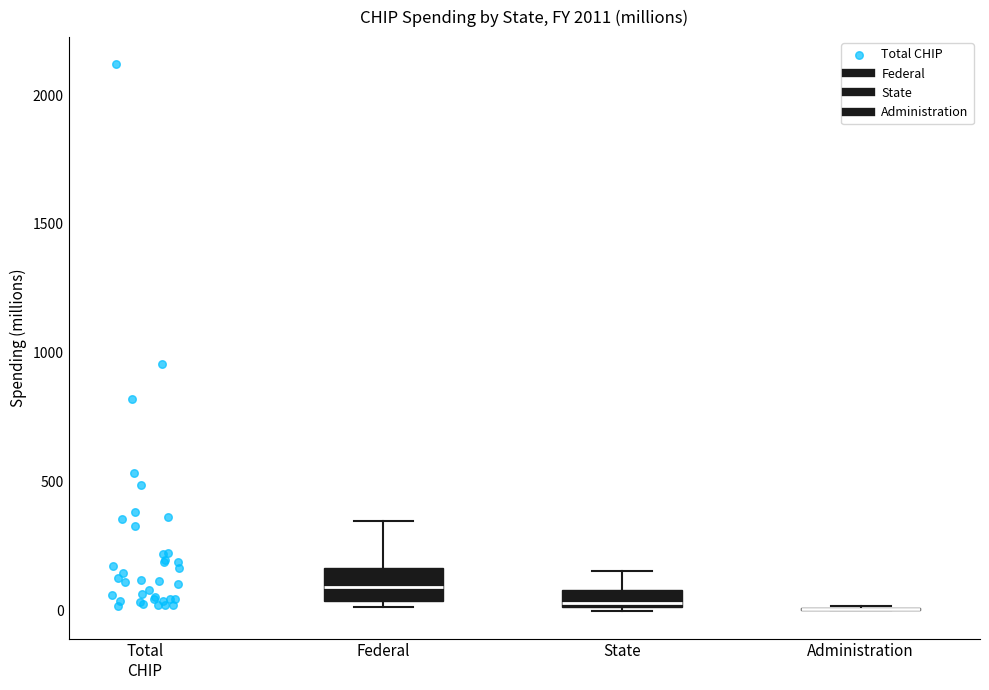

Where is the lower edge of the box for State on the y-axis? The values are not printed on the chart, so give them approximately, as read against the axis.

0